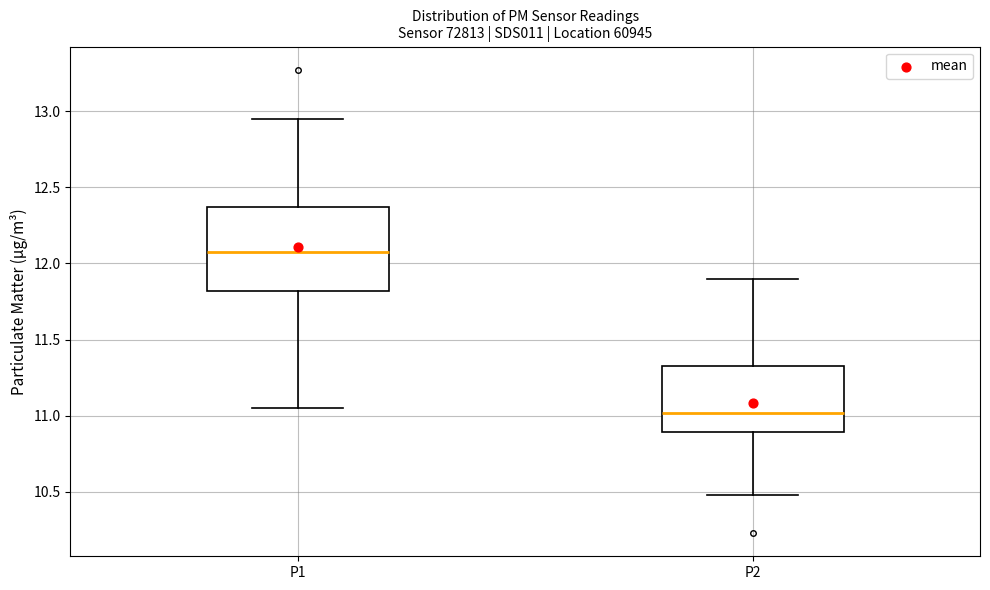

Where is the upper edge of the box for P1 on the y-axis? The values are not printed on the chart, so give them approximately, as read against the axis.

12.35